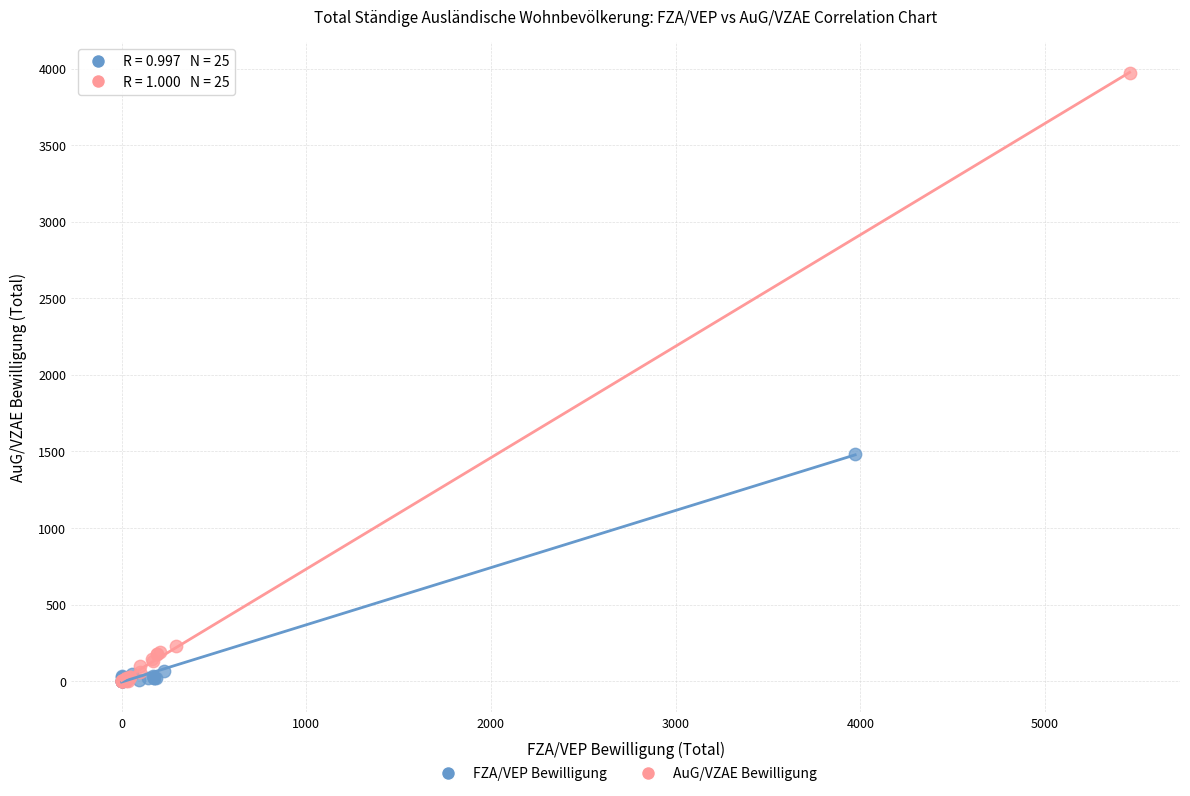

Which series has the widest spread of Y values?

AuG/VZAE Bewilligung